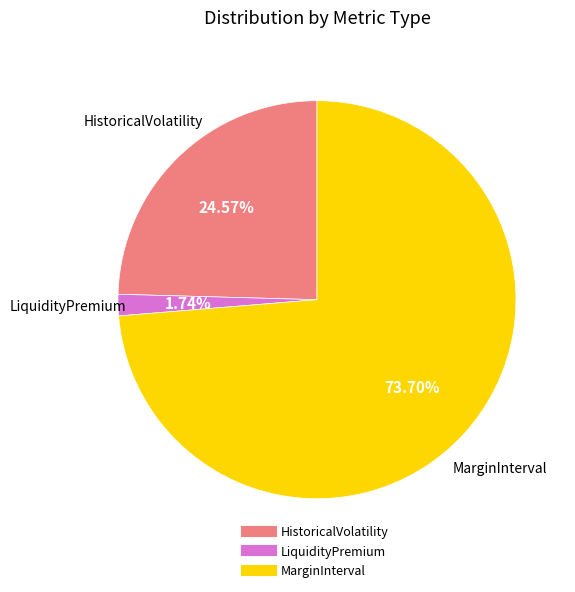

Which category has the smallest portion of the pie?

LiquidityPremium